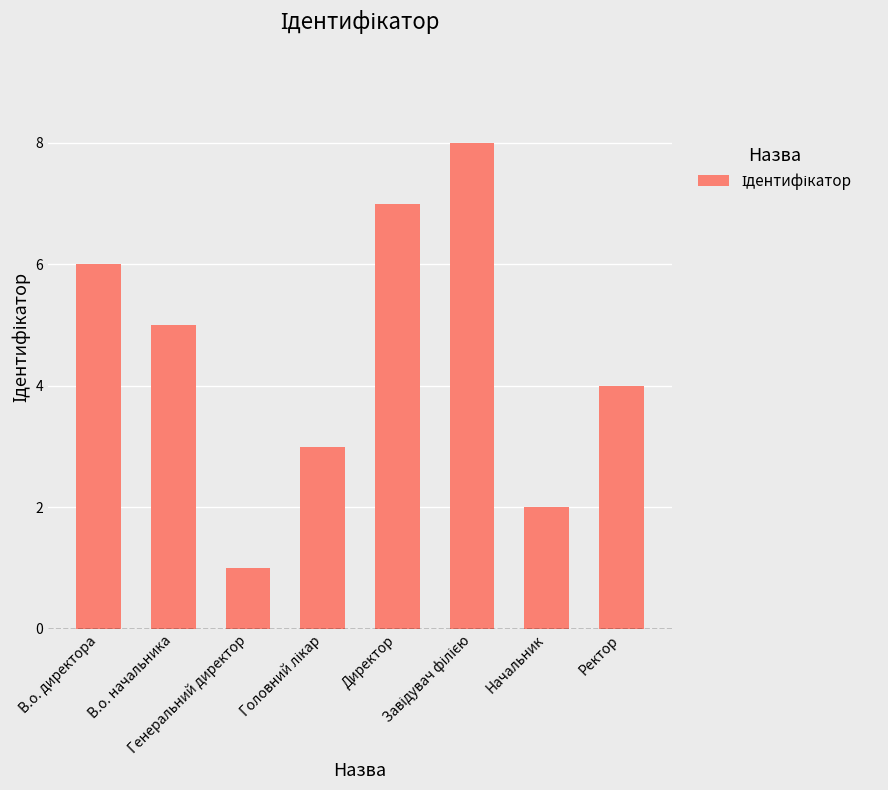

How many data points does each series have?

8